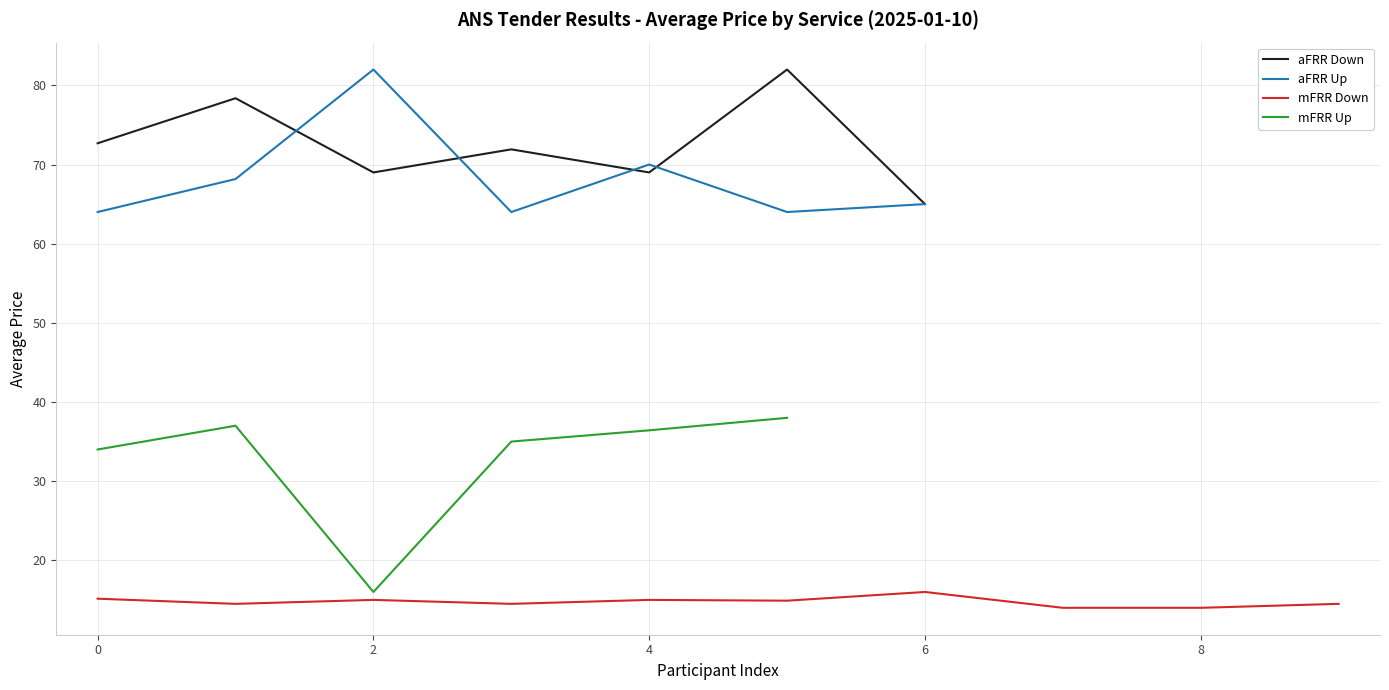

Is it true that aFRR Up equals 65.0 at 6?

True